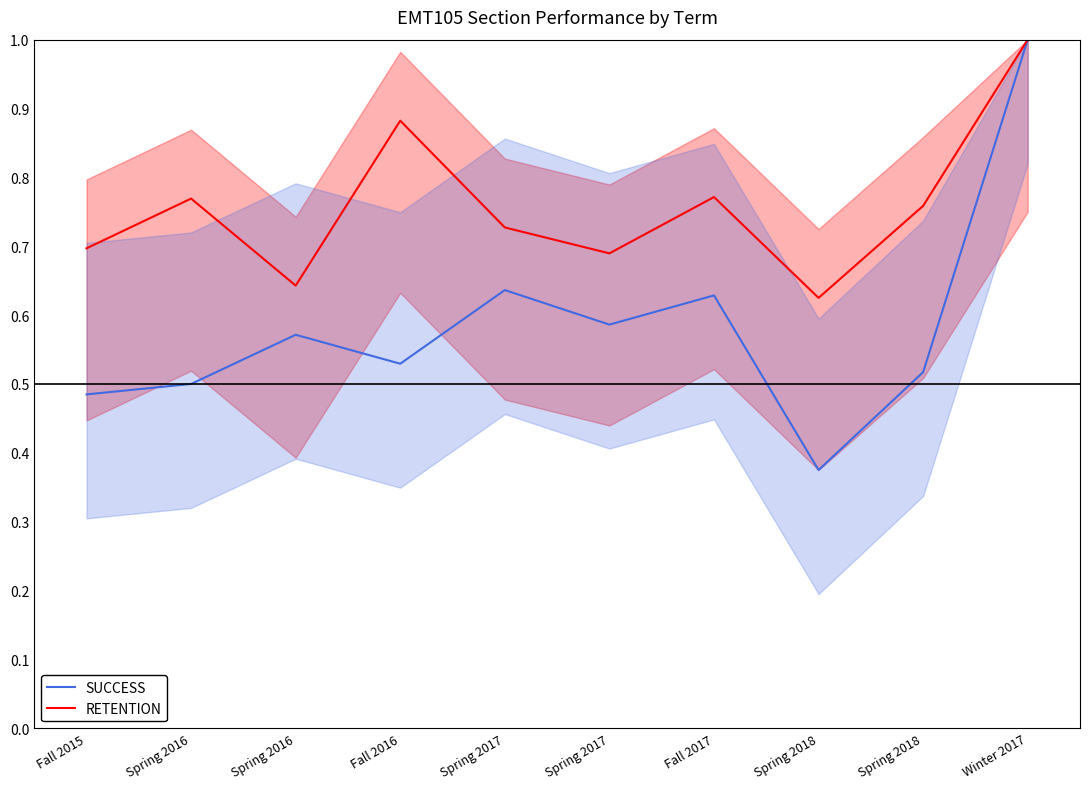

Reading left to right, what are all the values shown in this chart?

SUCCESS: Fall 2015=0.5	Spring 2016=0.5	Spring 2016=0.6	Fall 2016=0.5	Spring 2017=0.6	Spring 2017=0.6	Fall 2017=0.6	Spring 2018=0.4	Spring 2018=0.5	Winter 2017=1.0
RETENTION: Fall 2015=0.7	Spring 2016=0.8	Spring 2016=0.6	Fall 2016=0.9	Spring 2017=0.7	Spring 2017=0.7	Fall 2017=0.8	Spring 2018=0.6	Spring 2018=0.8	Winter 2017=1.0